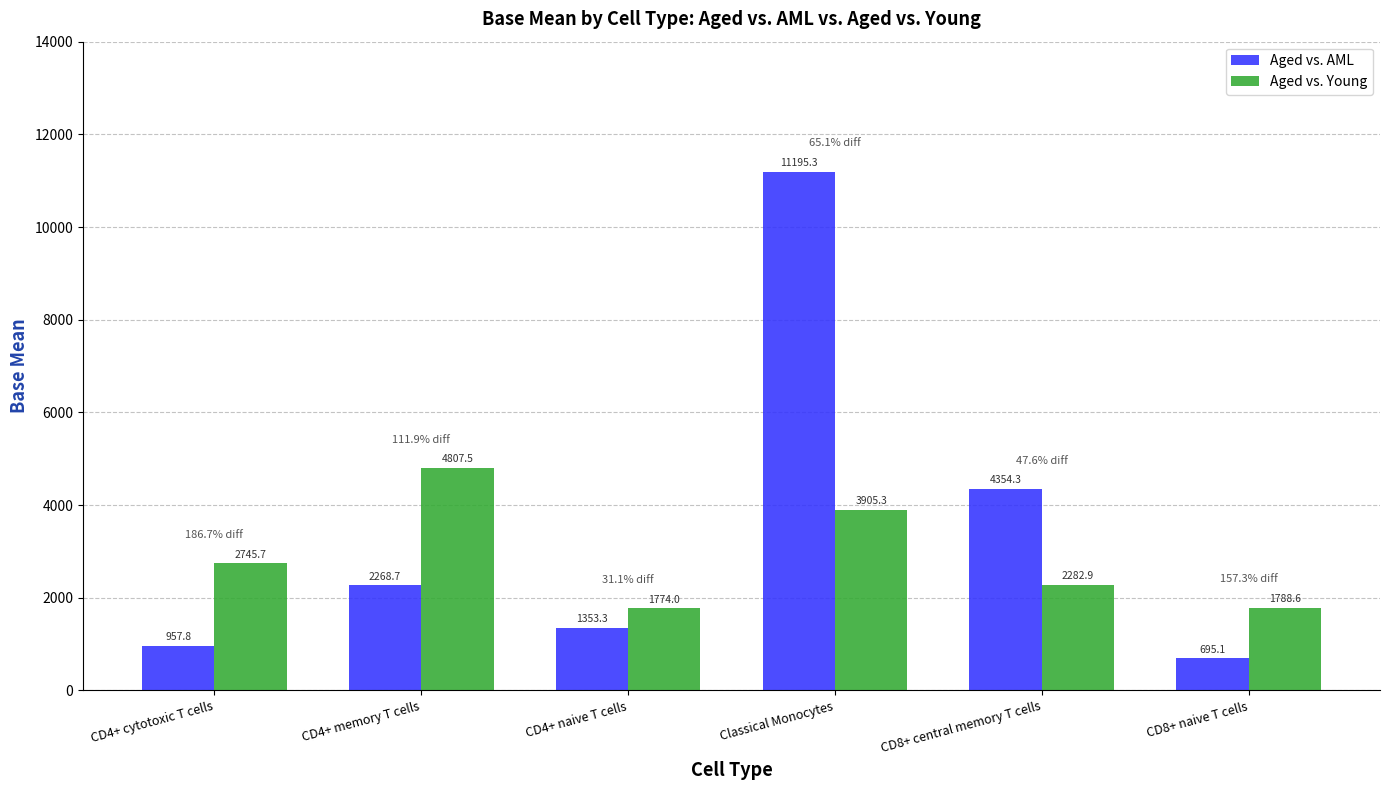

What is the total value across all series at CD4+ memory T cells?

7076.2